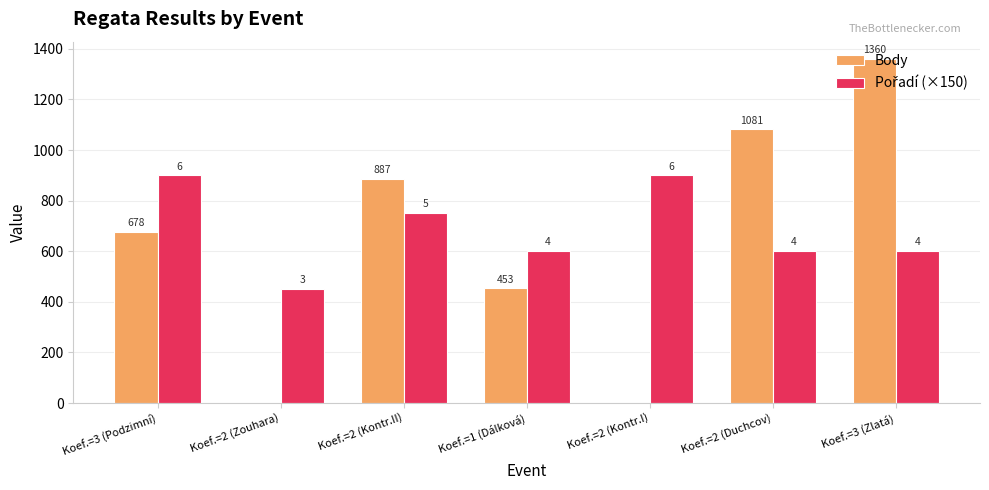

What is the approximate value of Pořadí (×150) at Koef.=2 (Kontr.I), to the nearest 10?

900